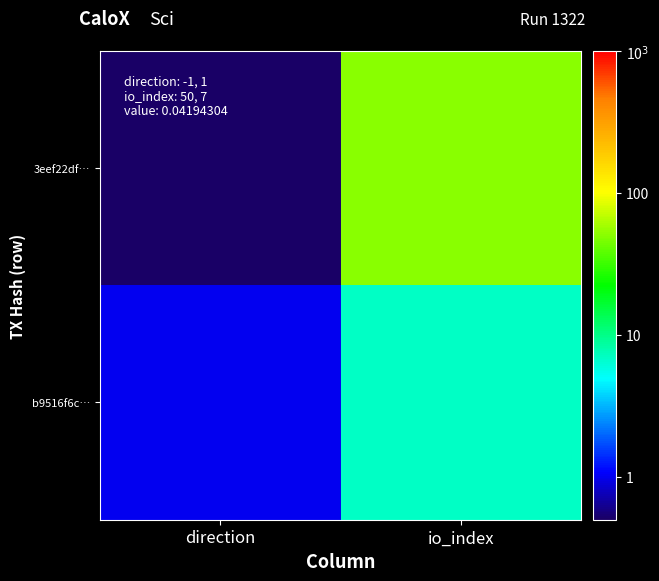

Reading left to right, extract all data points from this chart.

3eef22df…: direction=0.5	io_index=50.0
b9516f6c…: direction=1.0	io_index=7.0